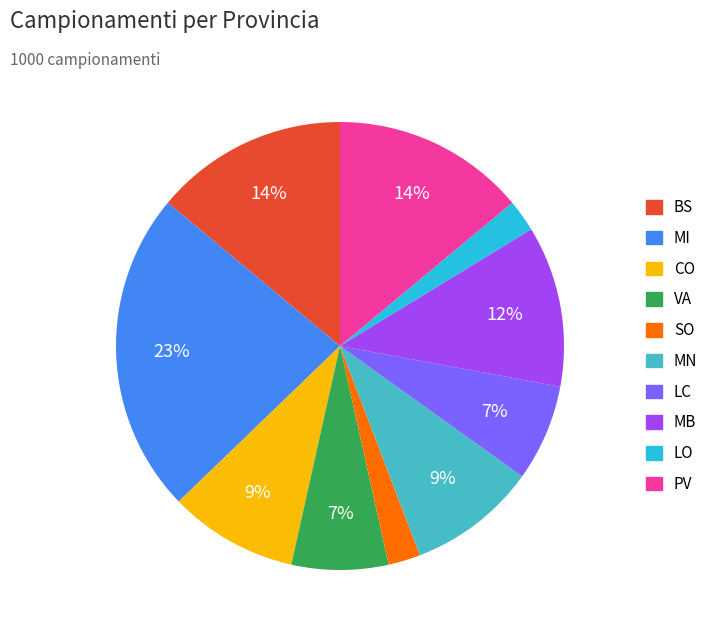

Which slice is the largest?

MI